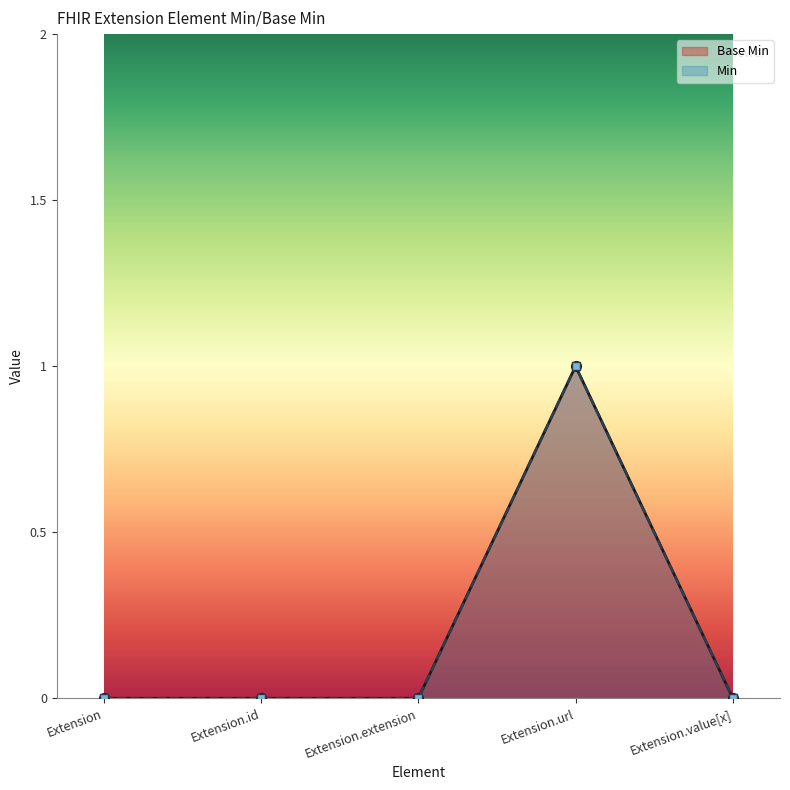

The Base Min line series shows 0 at Extension.value[x]. True or false?

True